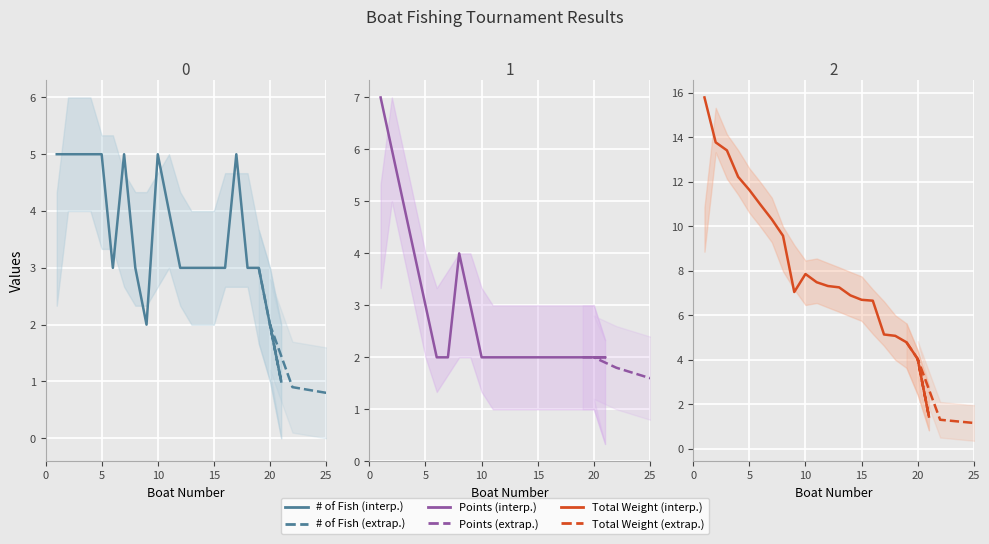

Rank the series at 7 from lowest to highest value.

Points, # of Fish, Total Weight